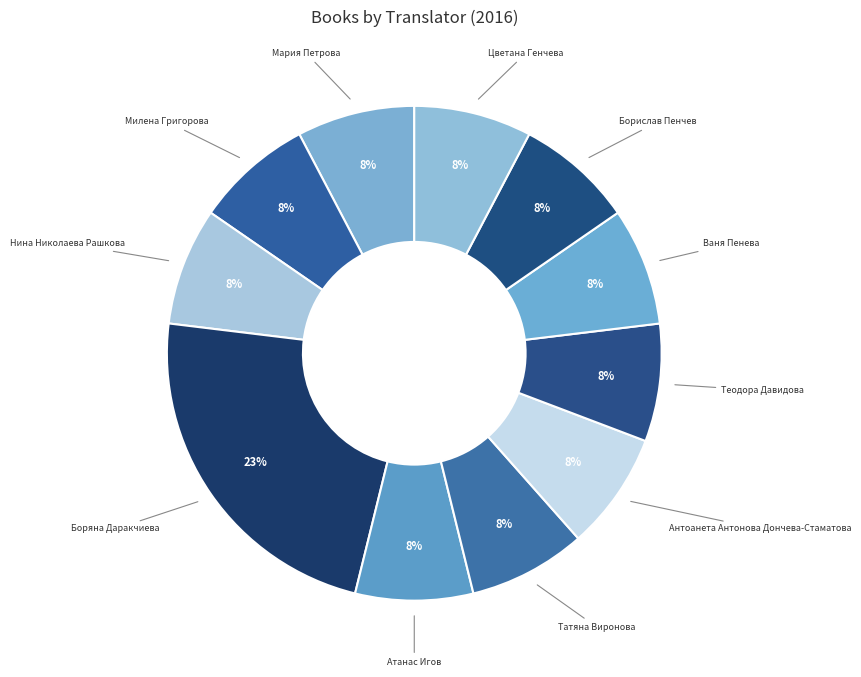

Count the number of slices in the pie.

11